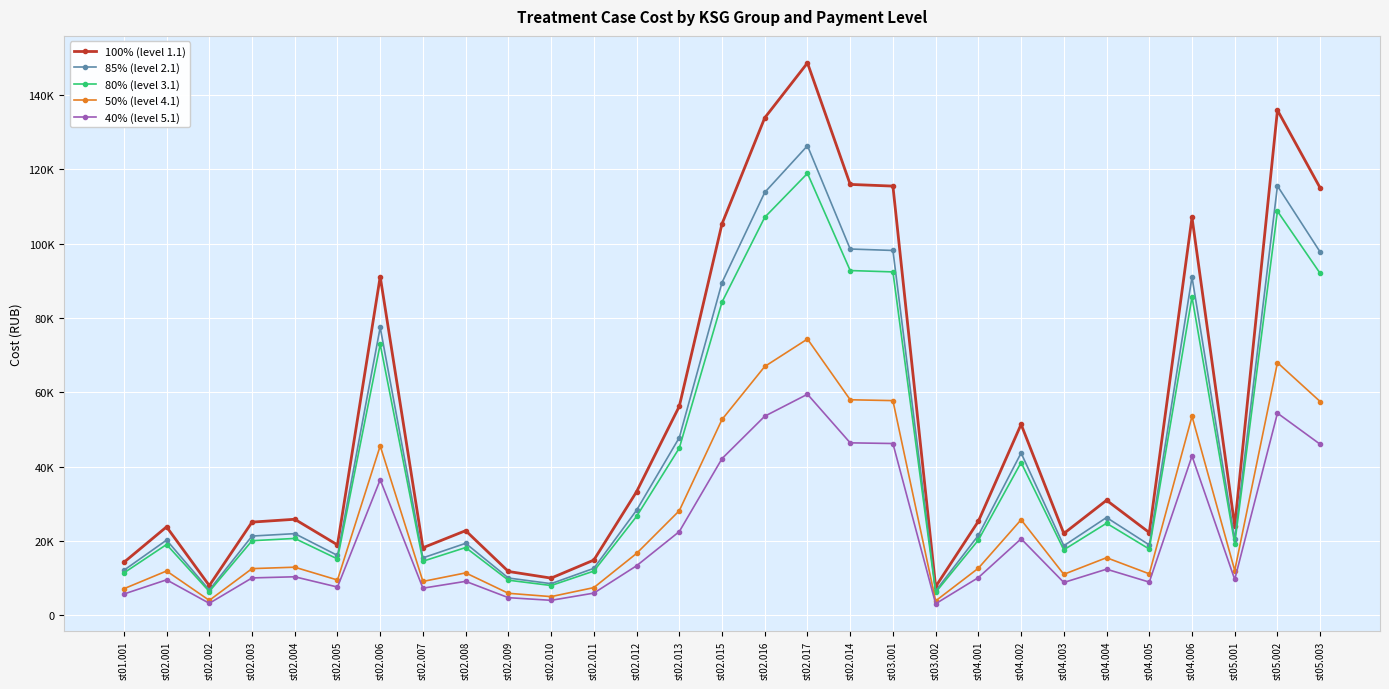

Which series has the largest total across all categories?

100% (level 1.1)